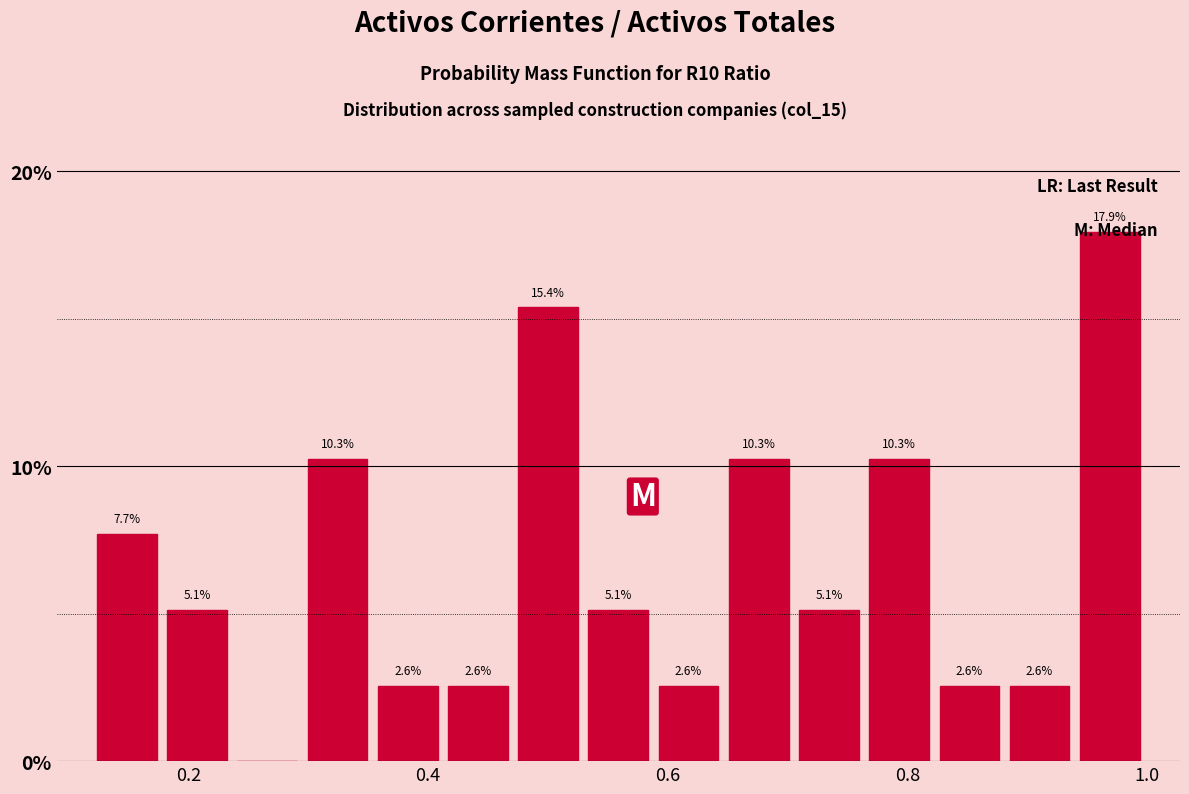

Read against the x-axis, roughly where is the centre of the tallest bar?

0.96